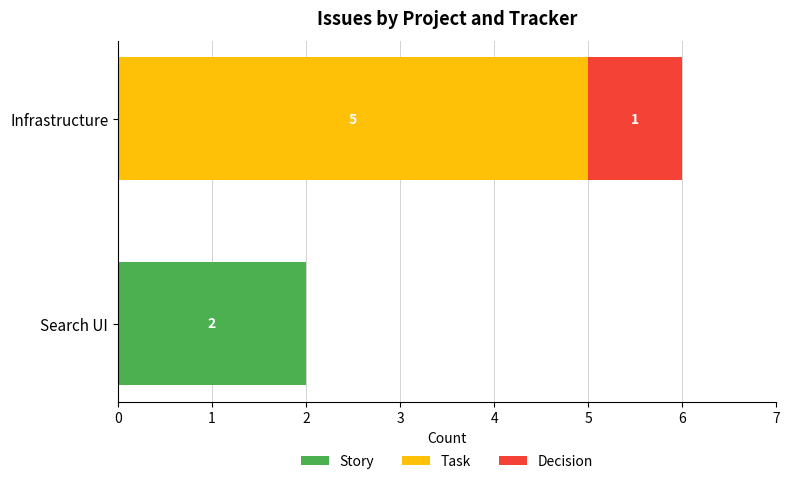

What is the total value across all series at Infrastructure?

6